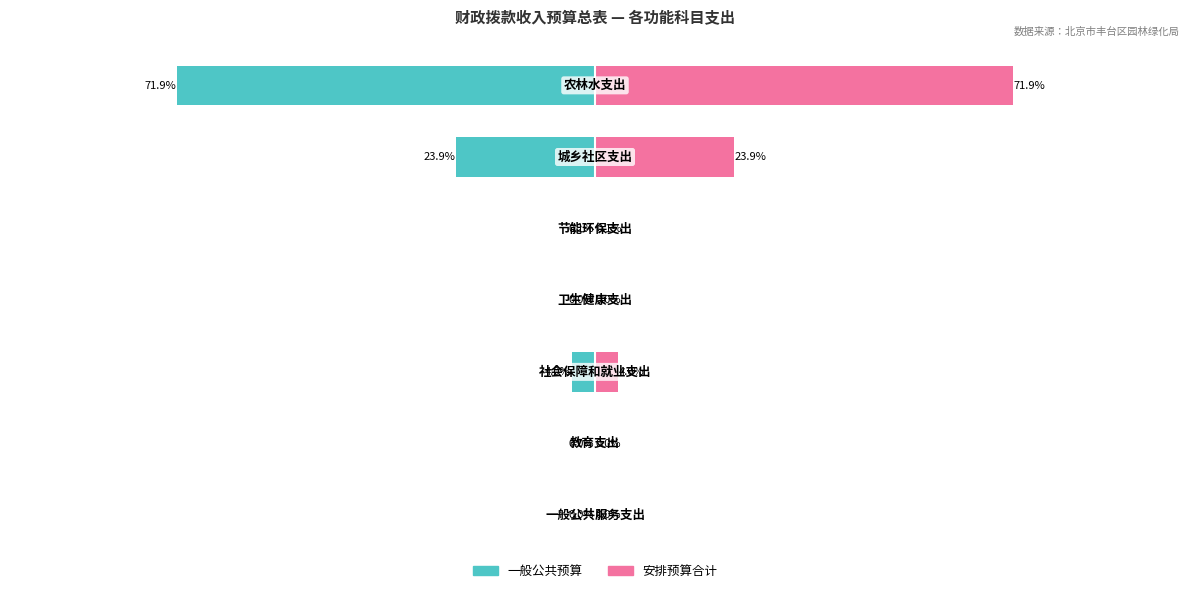

Which series changed the most between −50 and −25?

一般公共预算（左）